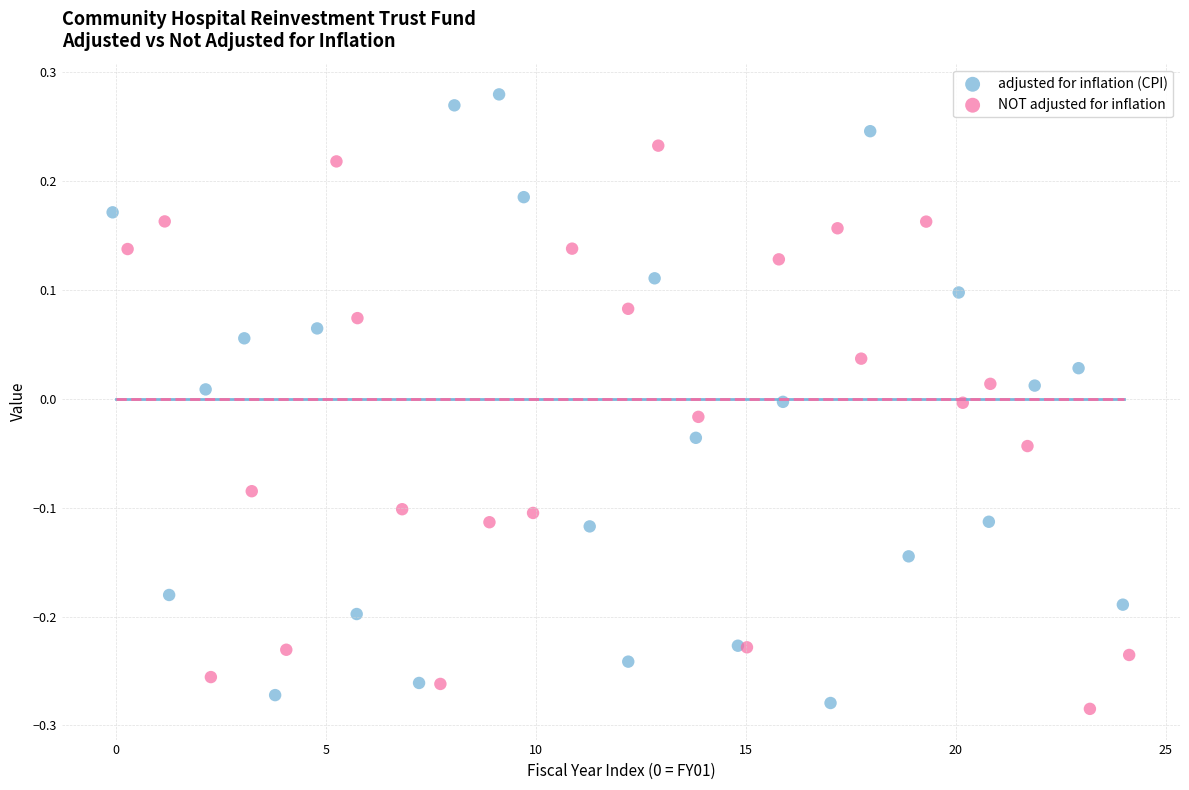

Which series has the widest spread of Y values?

adjusted for inflation (CPI)